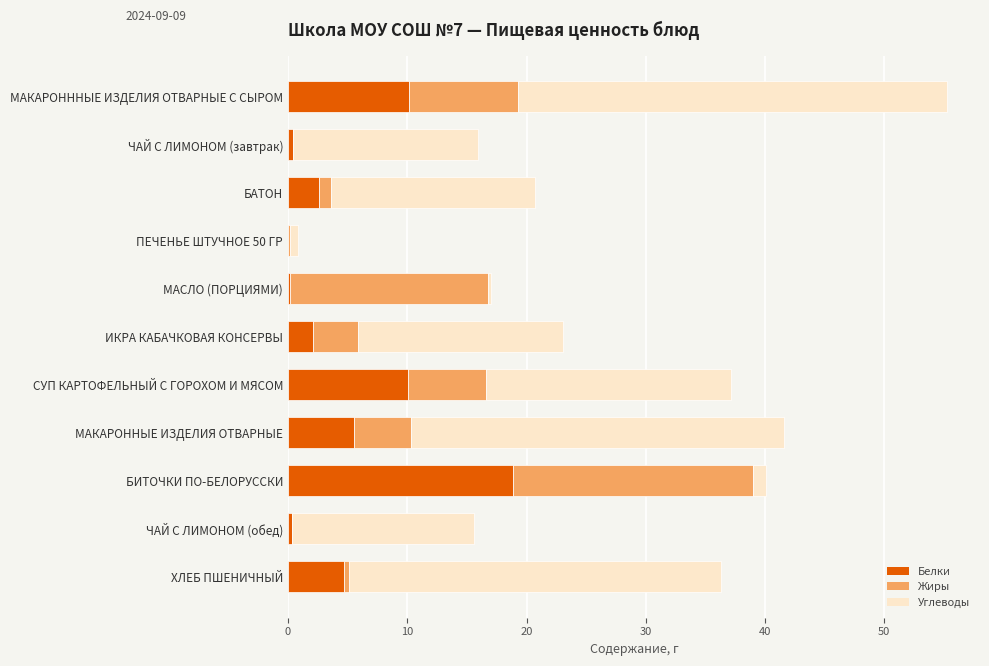

What is the approximate value of Белки at ИКРА КАБАЧКОВАЯ КОНСЕРВЫ?

2.1